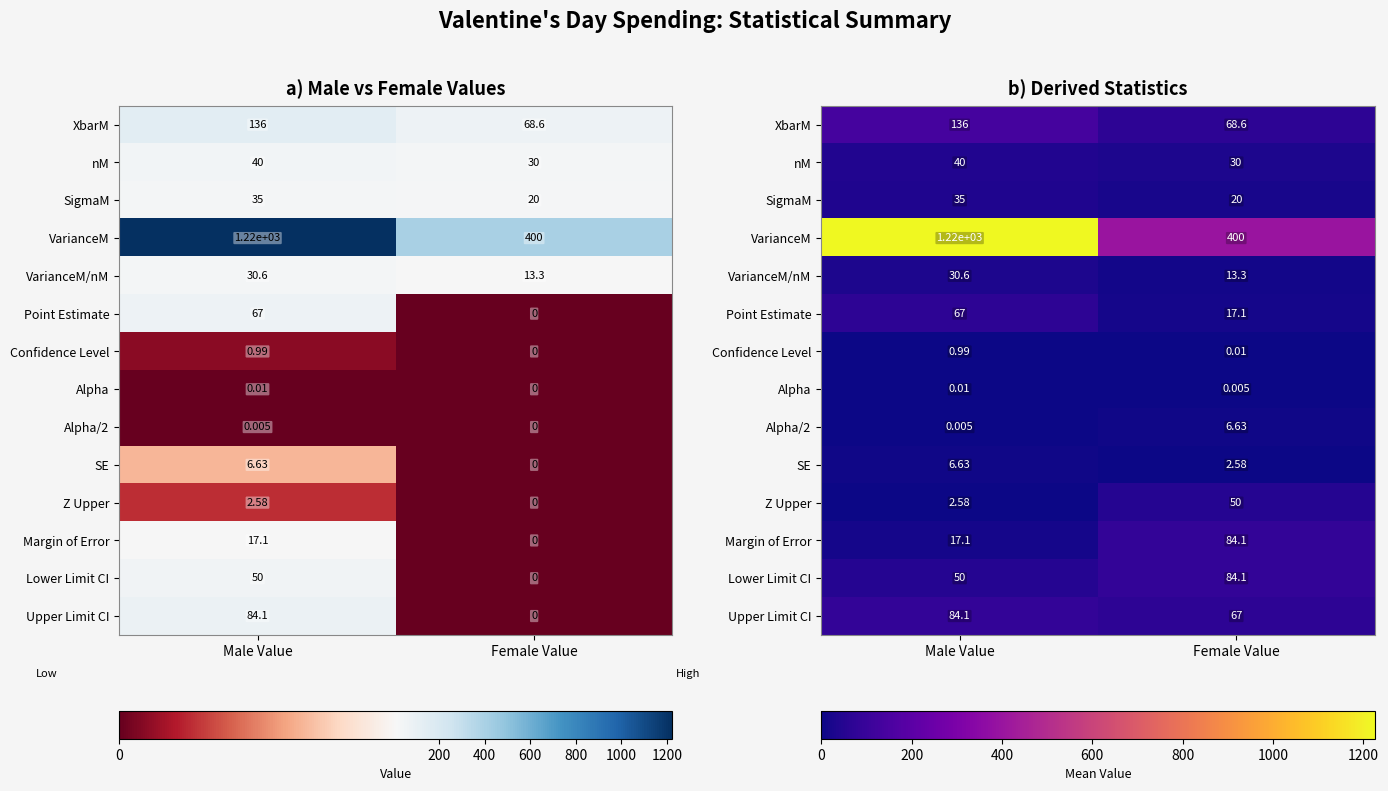

At which category does the chart reach its peak across all series?

Male Value